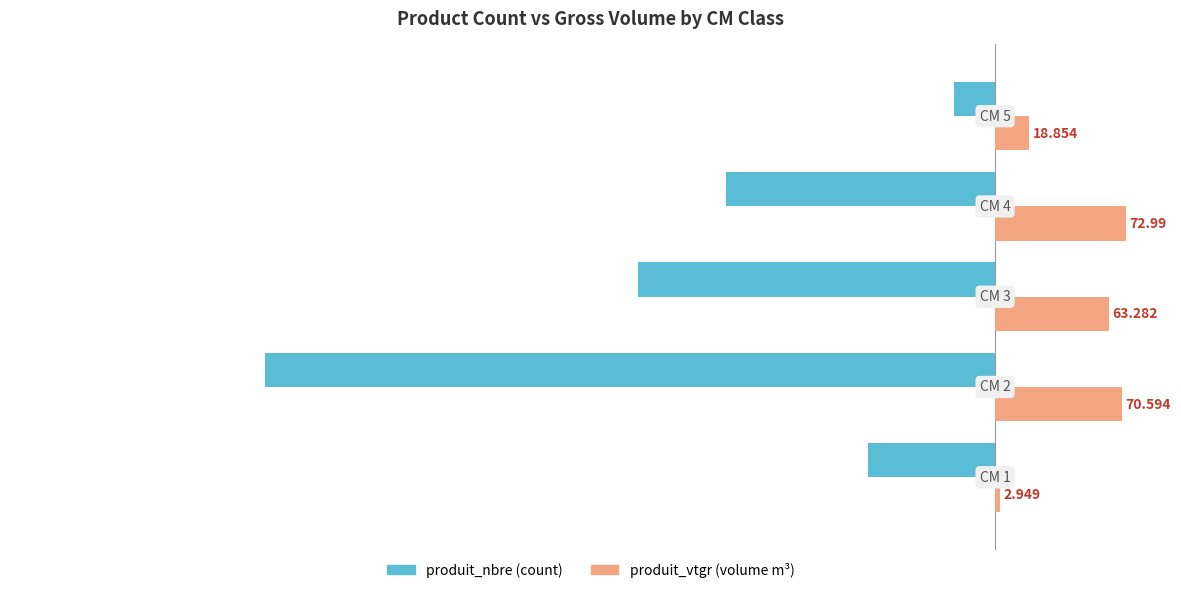

Count the number of categories in the chart.

5